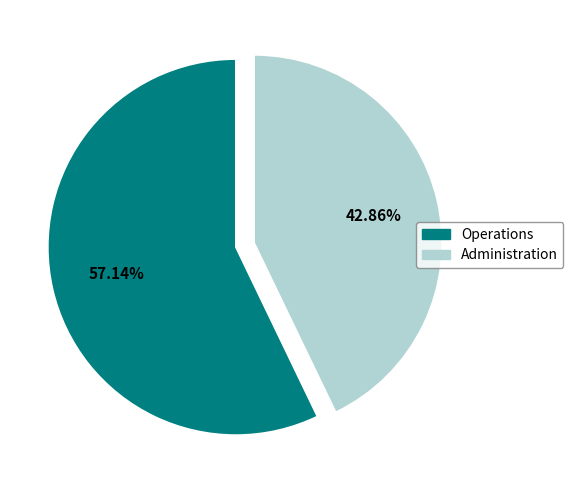

What is the total percentage of Operations and Administration?

100.0%